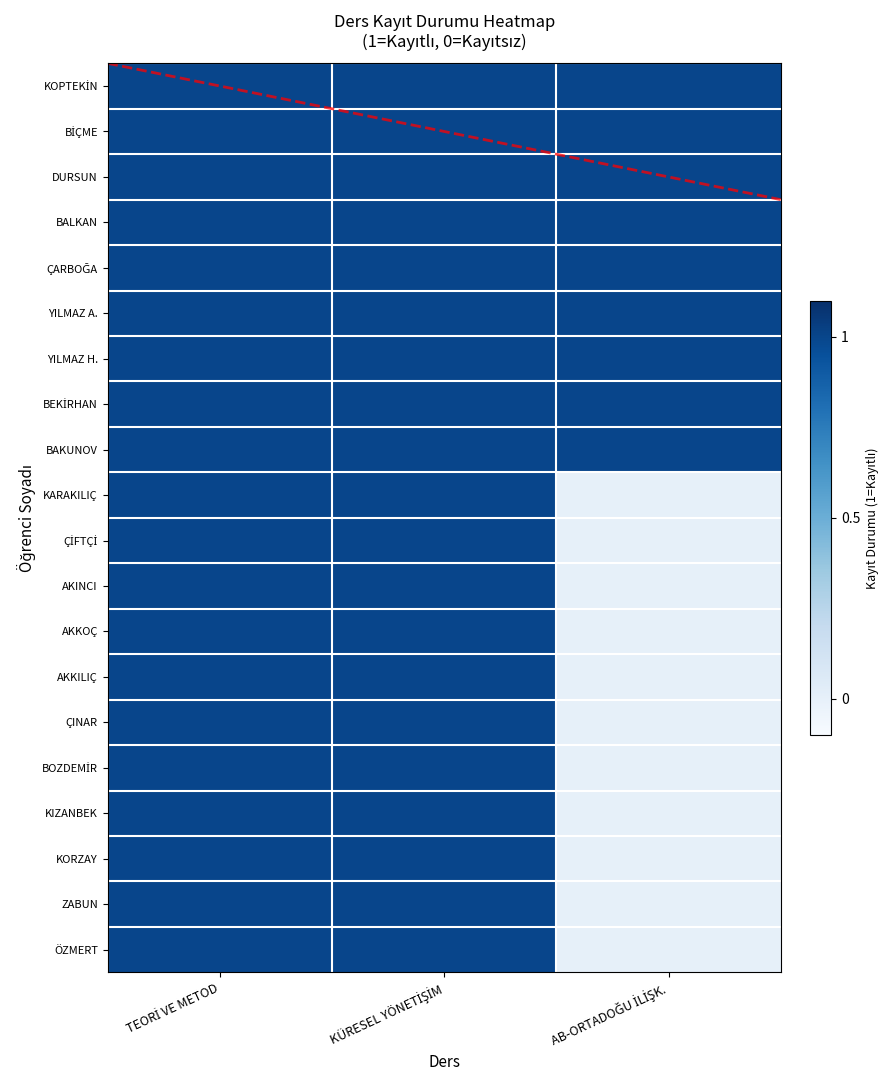

Rank the series by their maximum value, from highest to lowest.

KOPTEKİN, BİÇME, DURSUN, BALKAN, ÇARBOĞA, YILMAZ A., YILMAZ H., BEKİRHAN, BAKUNOV, KARAKILIÇ, ÇİFTÇİ, AKINCI, AKKOÇ, AKKILIÇ, ÇINAR, BOZDEMİR, KIZANBEK, KORZAY, ZABUN, ÖZMERT